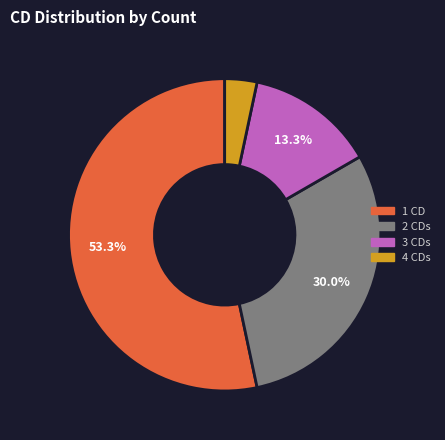

Do 4 CDs and 1 CD together represent more than half of the pie?

Yes